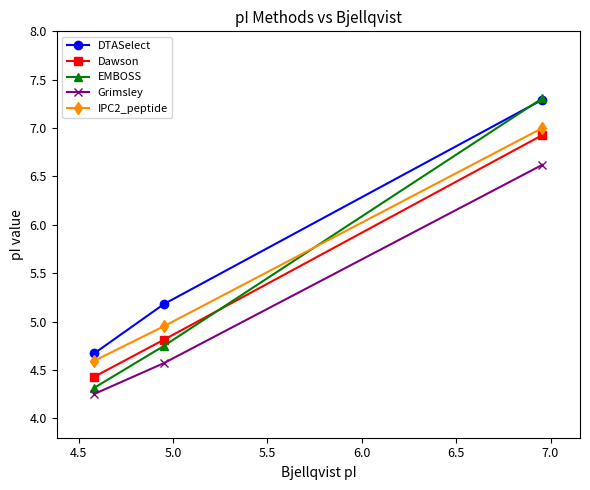

What is the sum of all DTASelect values?

17.1